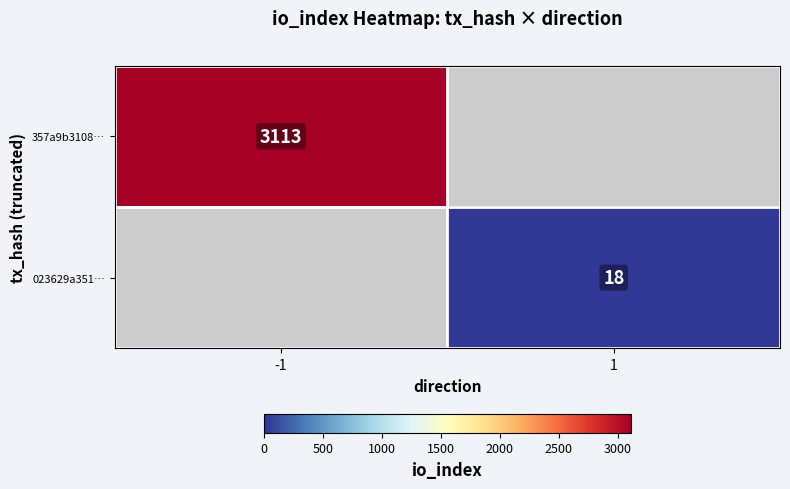

Is the value of 357a9b3108… at -1 greater than the value of 023629a351… at 1?

Yes